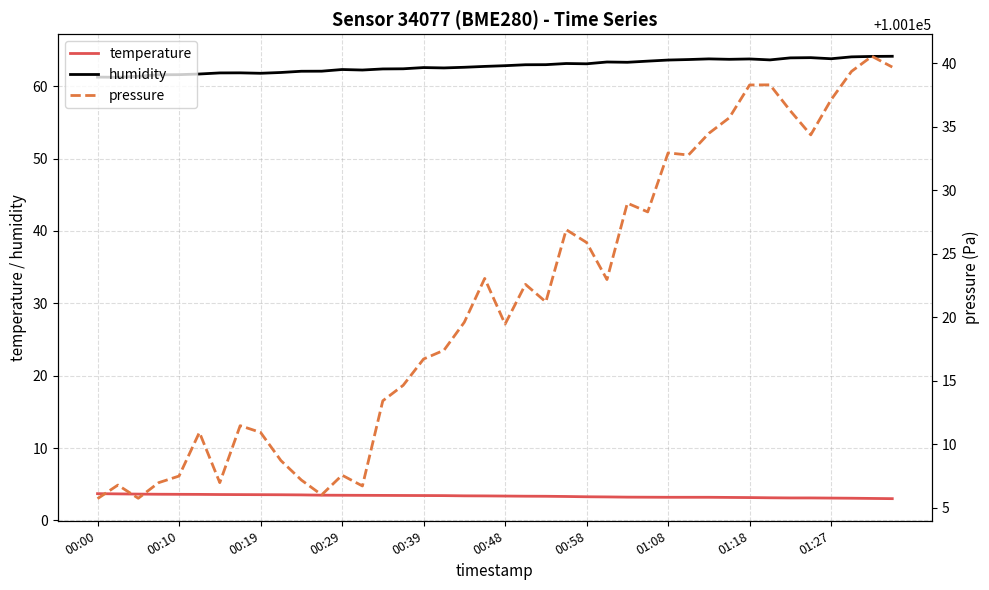

At which label does pressure reach its minimum?

00:00